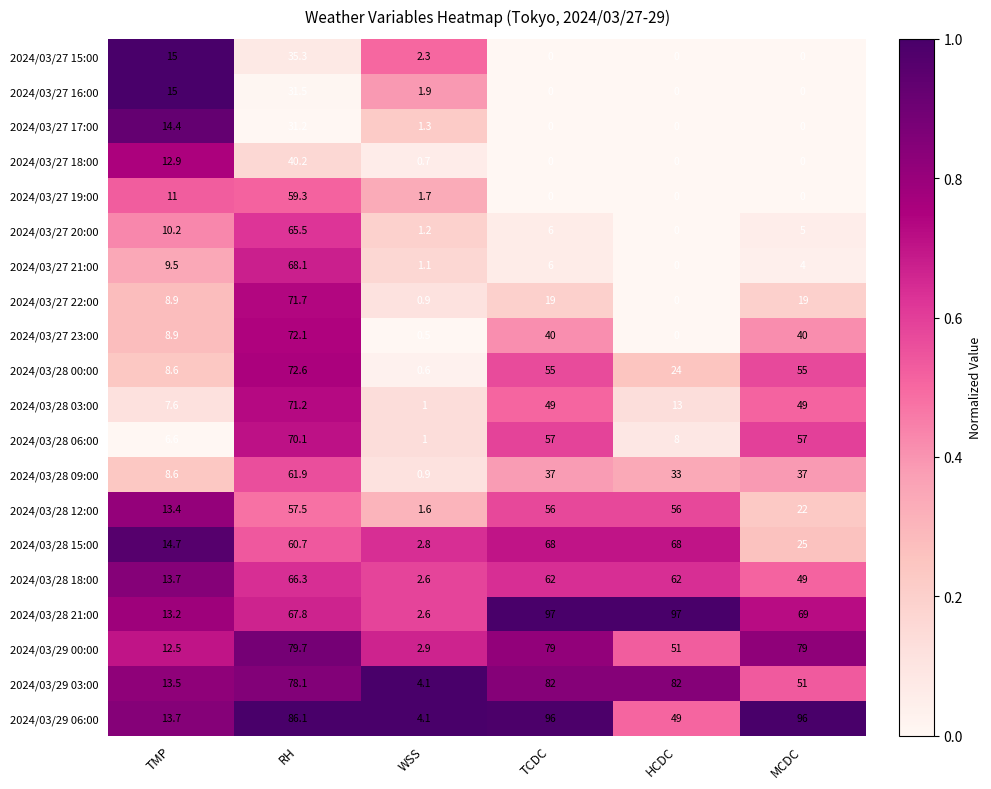

The value of 2024/03/27 18:00 at TMP is 12.9. True or false?

True